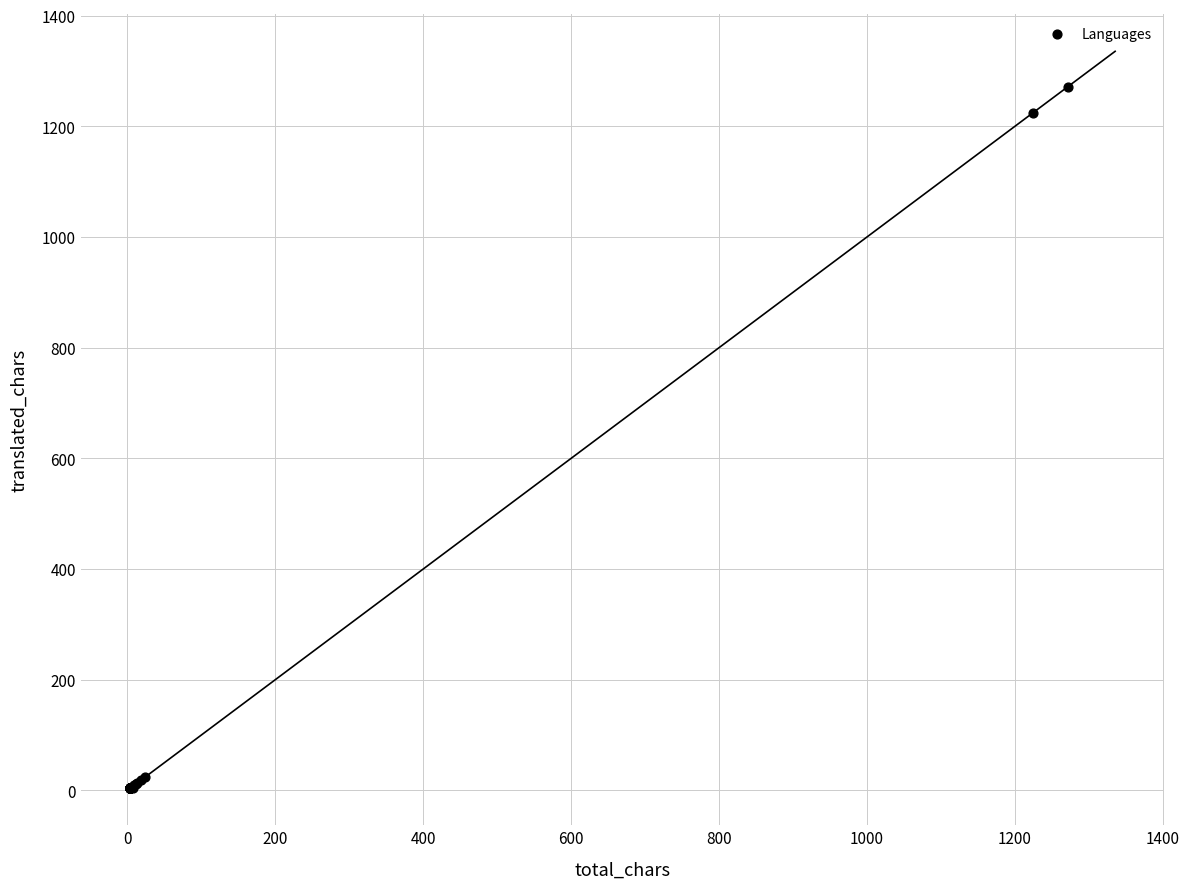

What Y value in the scatter plot is closest to 638?

1224